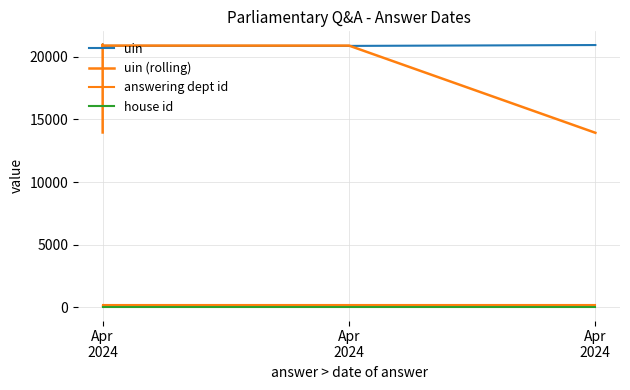

List the series in order of their peak value, highest first.

uin, uin (rolling), answering dept id, house id